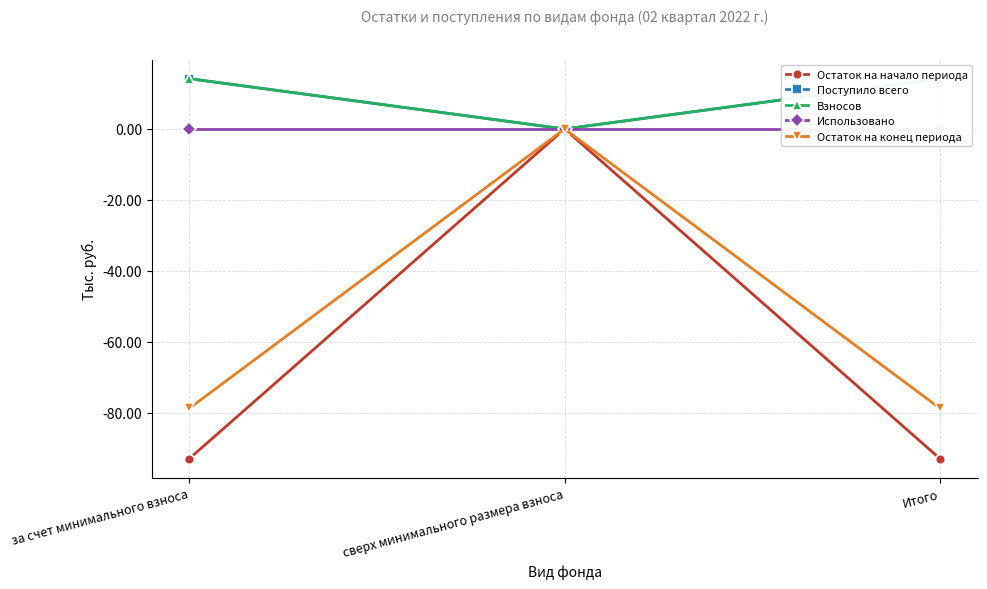

What is the label of the 1st point from the right?

Итого